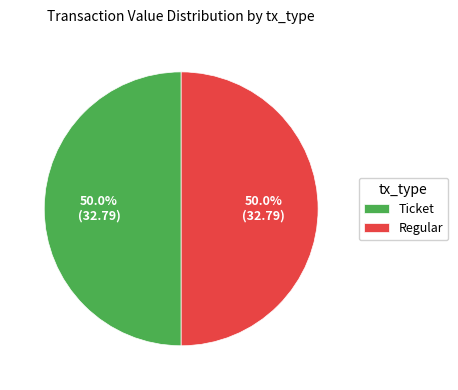

What is the ratio of the value at Ticket to the value at Regular?

1.0